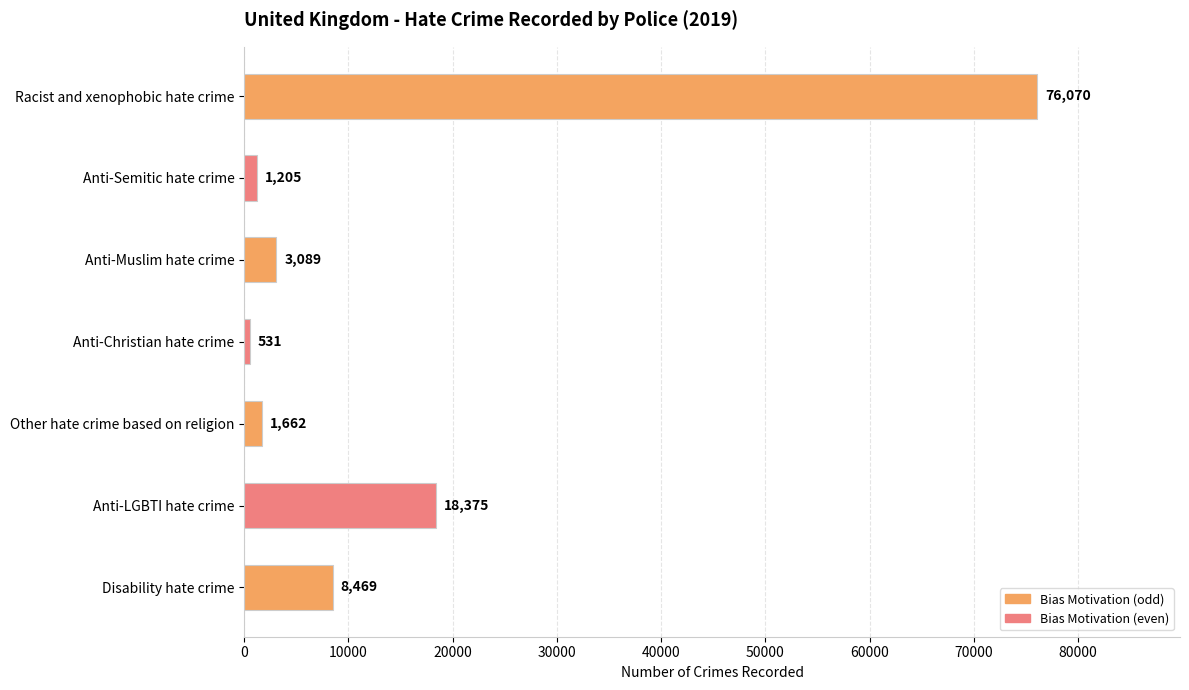

What value does the data have at Disability hate crime?

8469